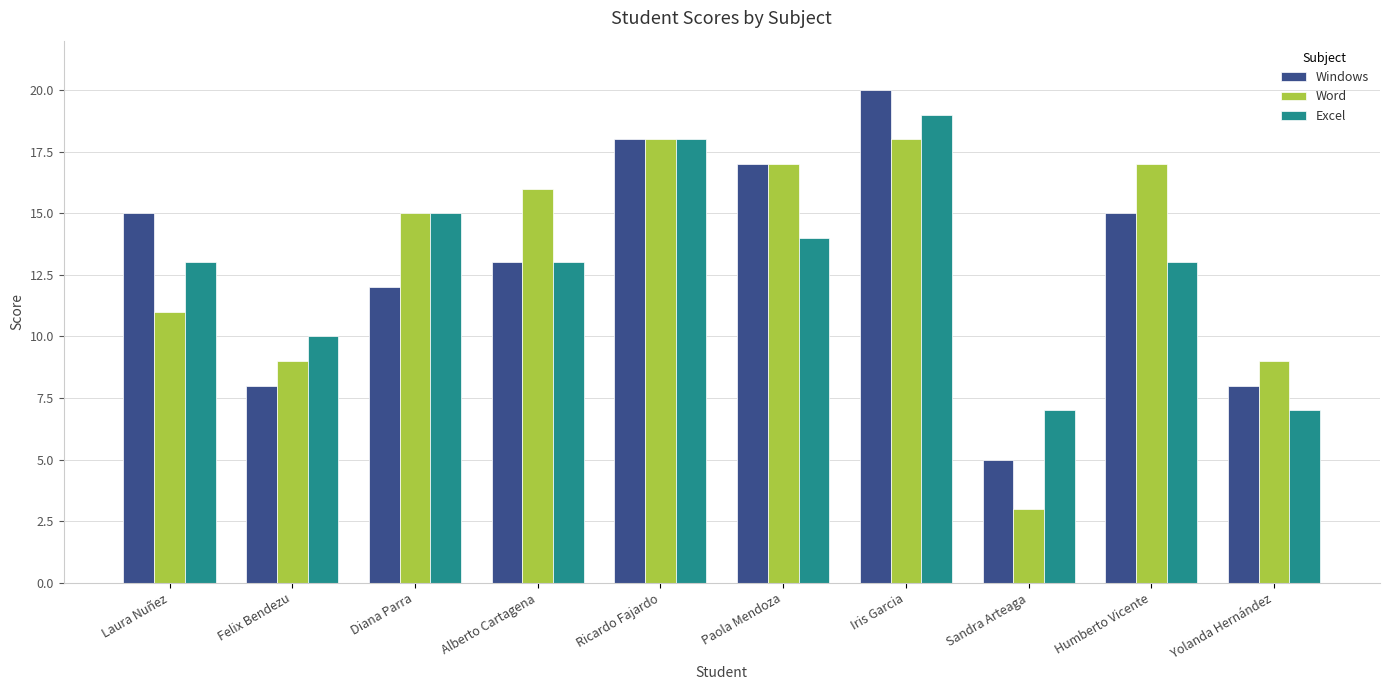

How many bars are there in each group?

3